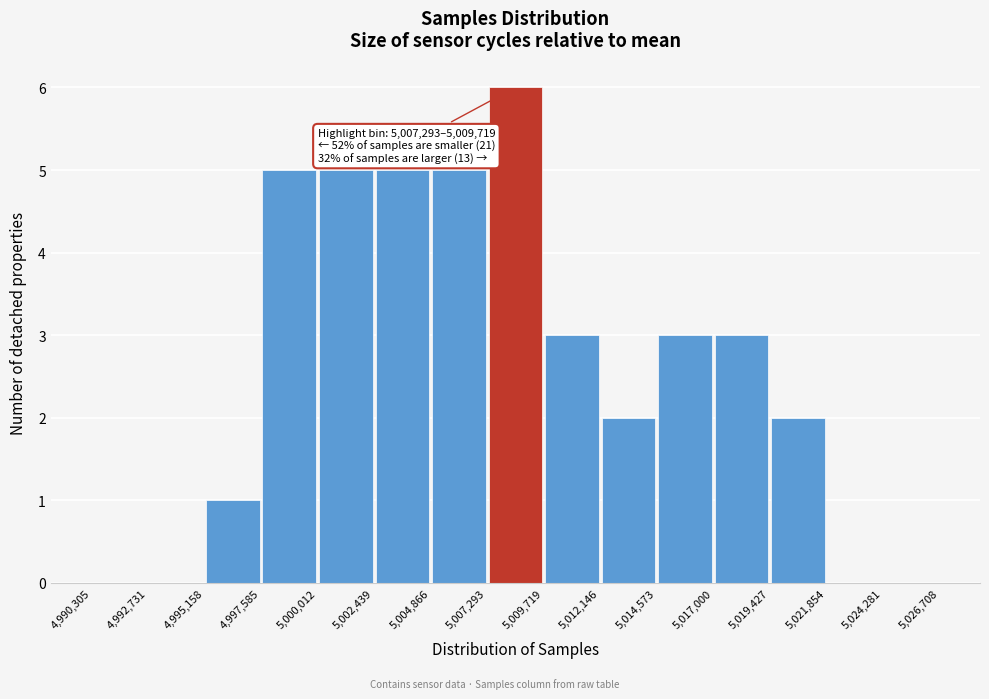

Over which range of the x-axis is the bar tallest?

5,007,293 to 5,009,719